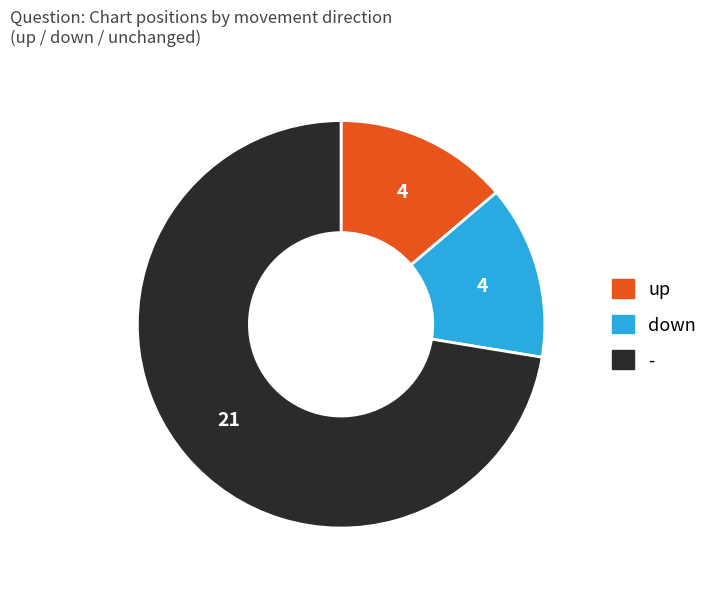

Which category has the biggest portion of the pie?

-